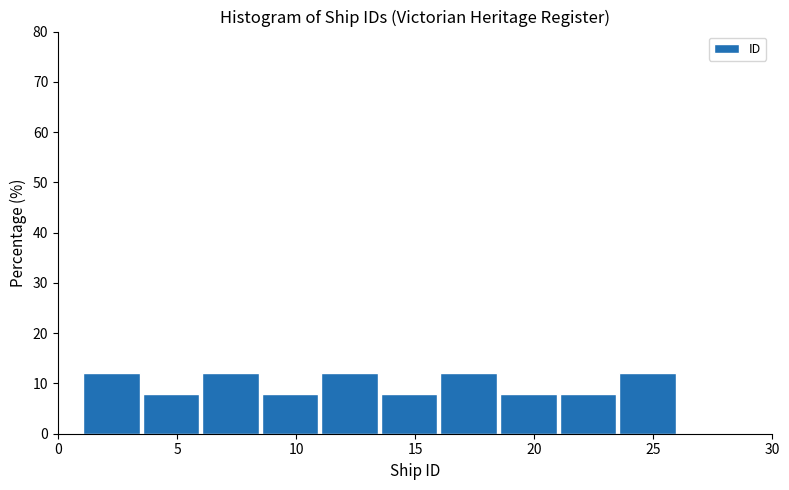

Reading left to right, transcribe this chart: for each bar, give the range it covers on the x-axis and its height. The values are not printed on the chart, so give them approximately, as read against the axis.

1.0 to 3.5: 12
3.5 to 6.0: 8
6.0 to 8.5: 12
8.5 to 11.0: 8
11.0 to 13.5: 12
13.5 to 16.0: 8
16.0 to 18.5: 12
18.5 to 21.0: 8
21.0 to 23.5: 8
23.5 to 26.0: 12